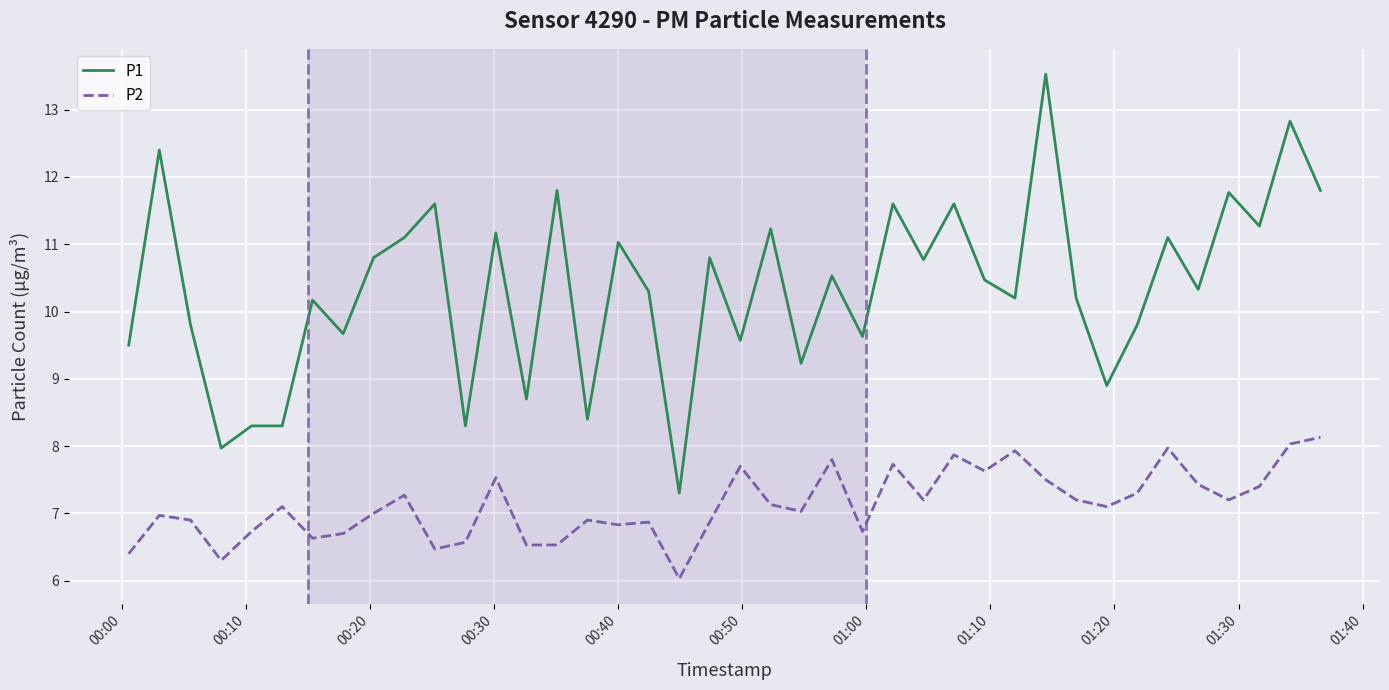

True or false: P1 has more than 1 points higher than both neighbors.

True